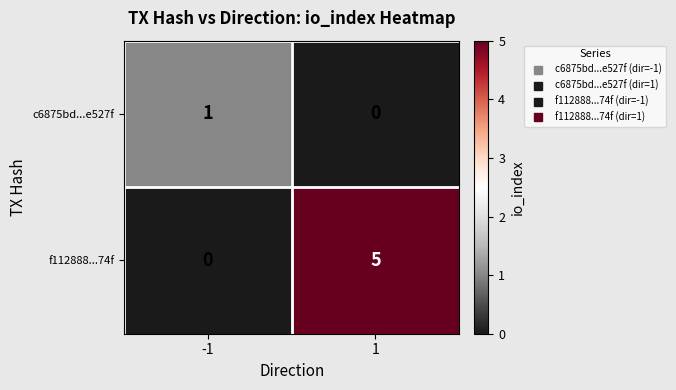

Which series has the largest total across all categories?

f112888...74f